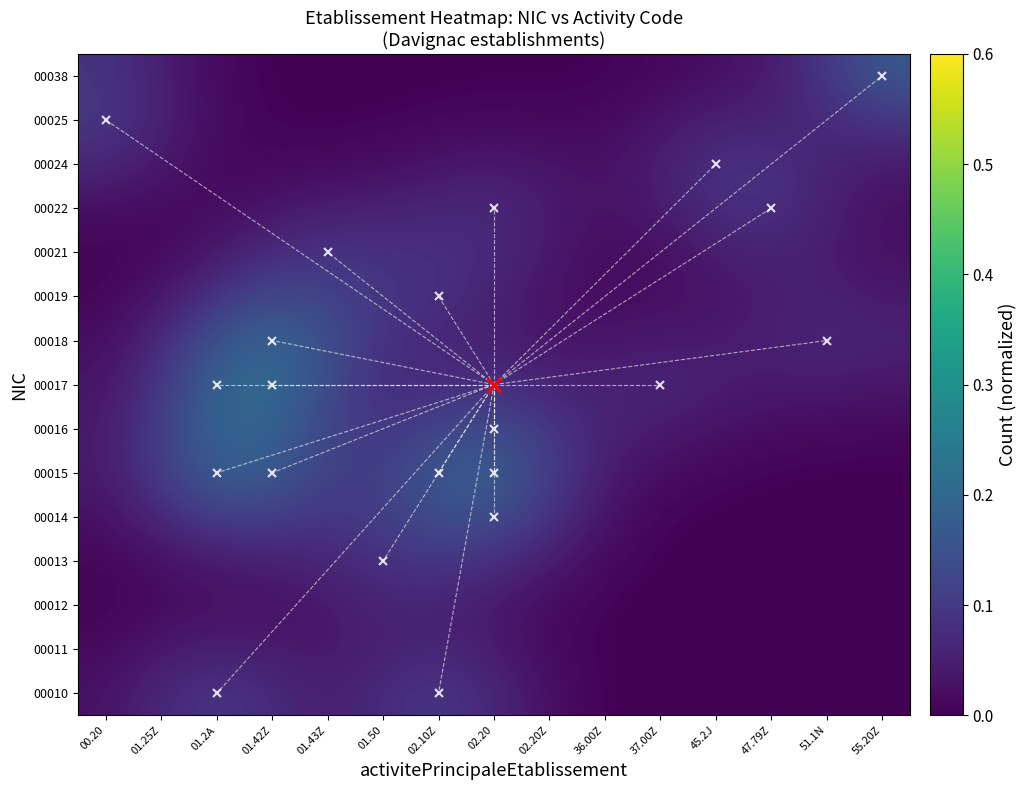

How many distinct data groups are displayed?

15